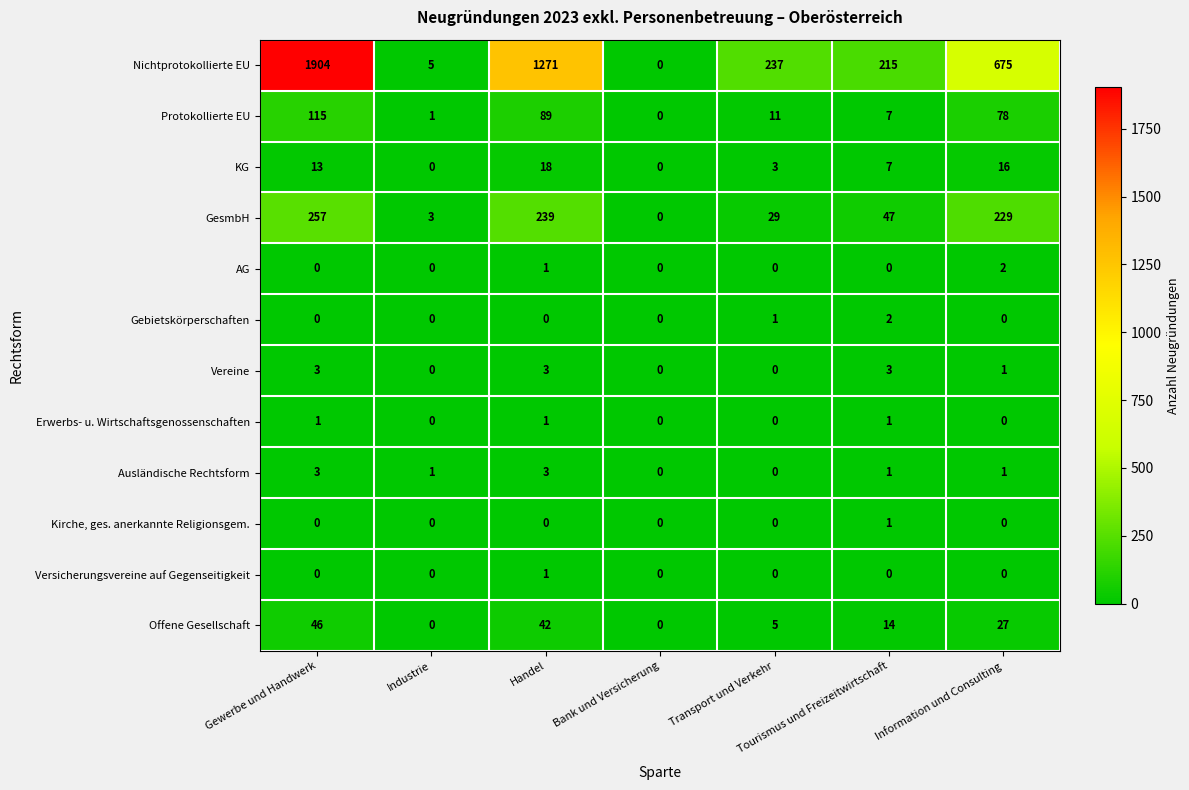

What is the average value of the GesmbH series?

115